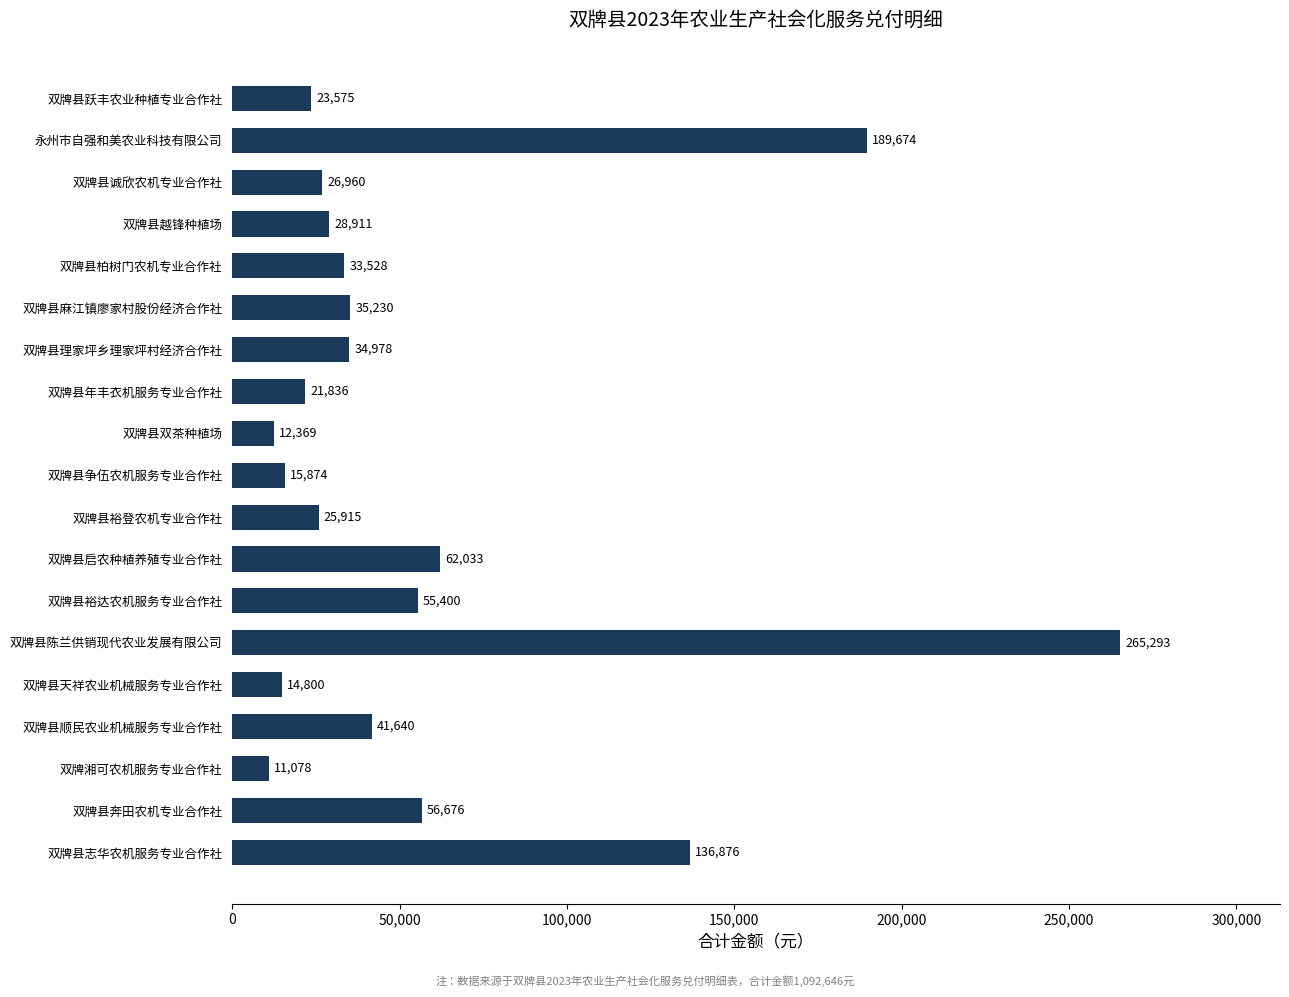

Reading bottom to top, list all the values displayed in this chart.

136876	56676	11078	41640	14800	265293	55400	62033	25915	15874	12369	21836	34978	35230	33528	28911	26960	189674	23575